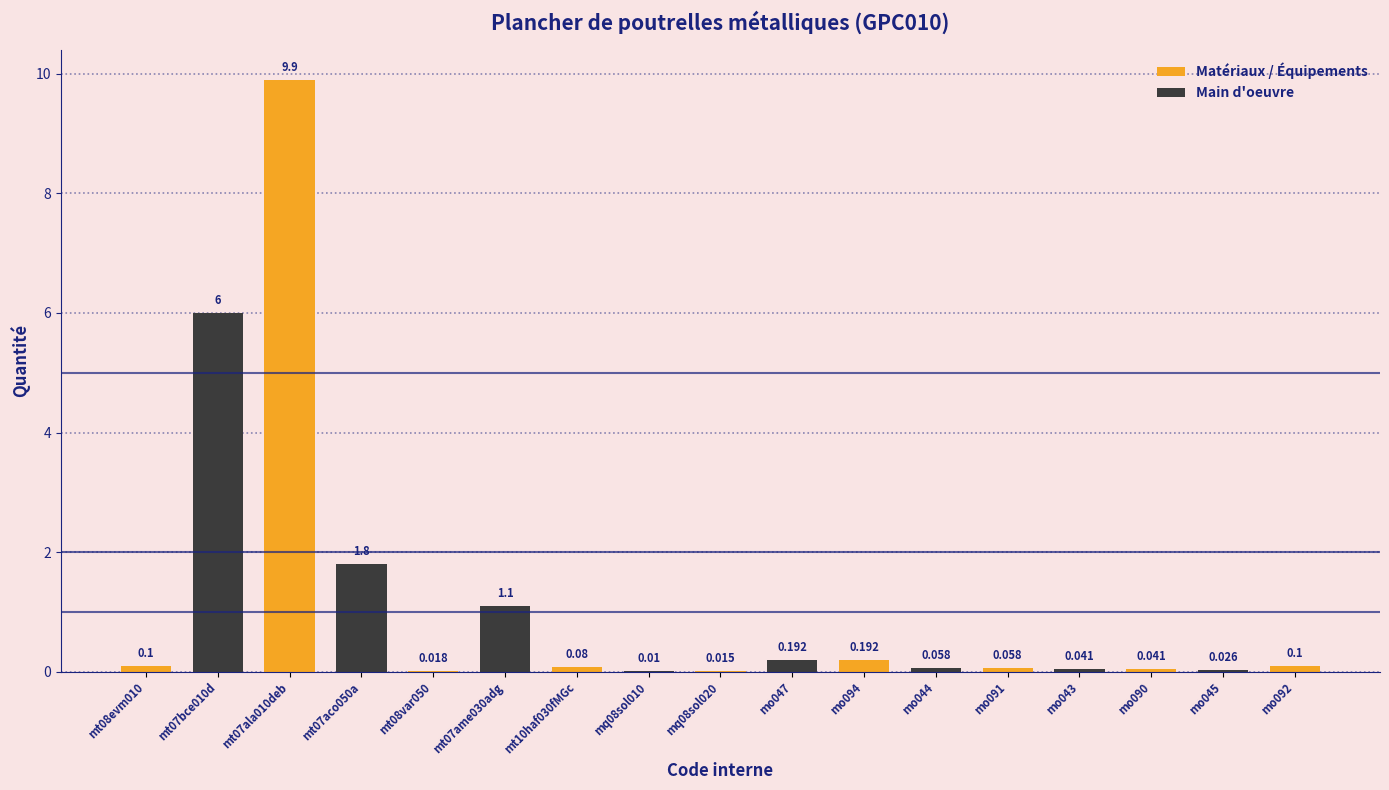

List the labels in order of value, smallest first.

mq08sol010, mq08sol020, mt08var050, mo045, mo043, mo090, mo044, mo091, mt10haf030fMGc, mt08evm010, mo092, mo047, mo094, mt07ame030adg, mt07aco050a, mt07bce010d, mt07ala010deb